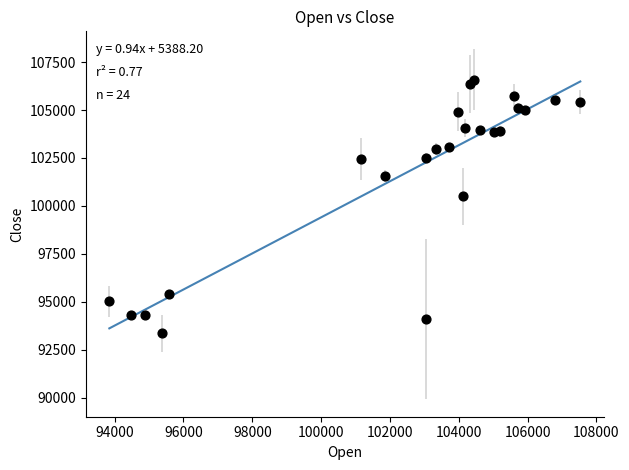

What is the range of Y values (max minus min)?

13230